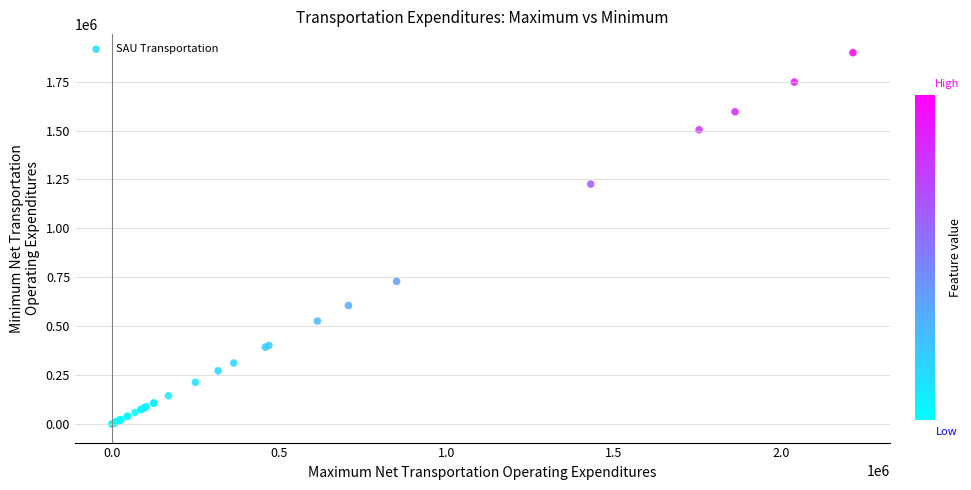

What Y value in the scatter plot is closest to 949157?

729063.9